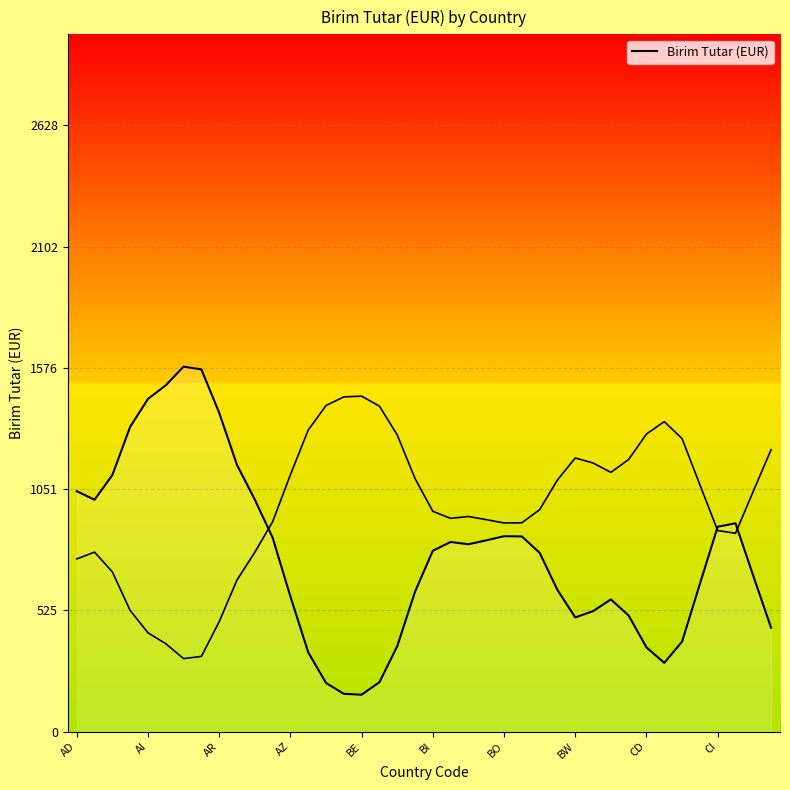

The value at BO is 2576. True or false?

False